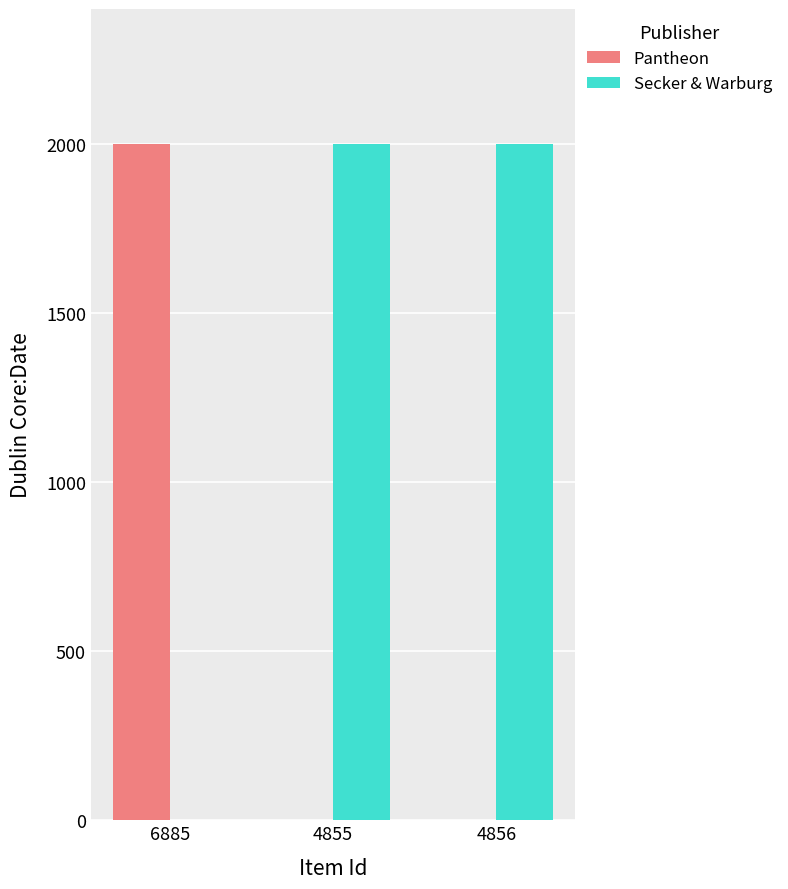

The value of Pantheon at 4855 is -849. True or false?

False